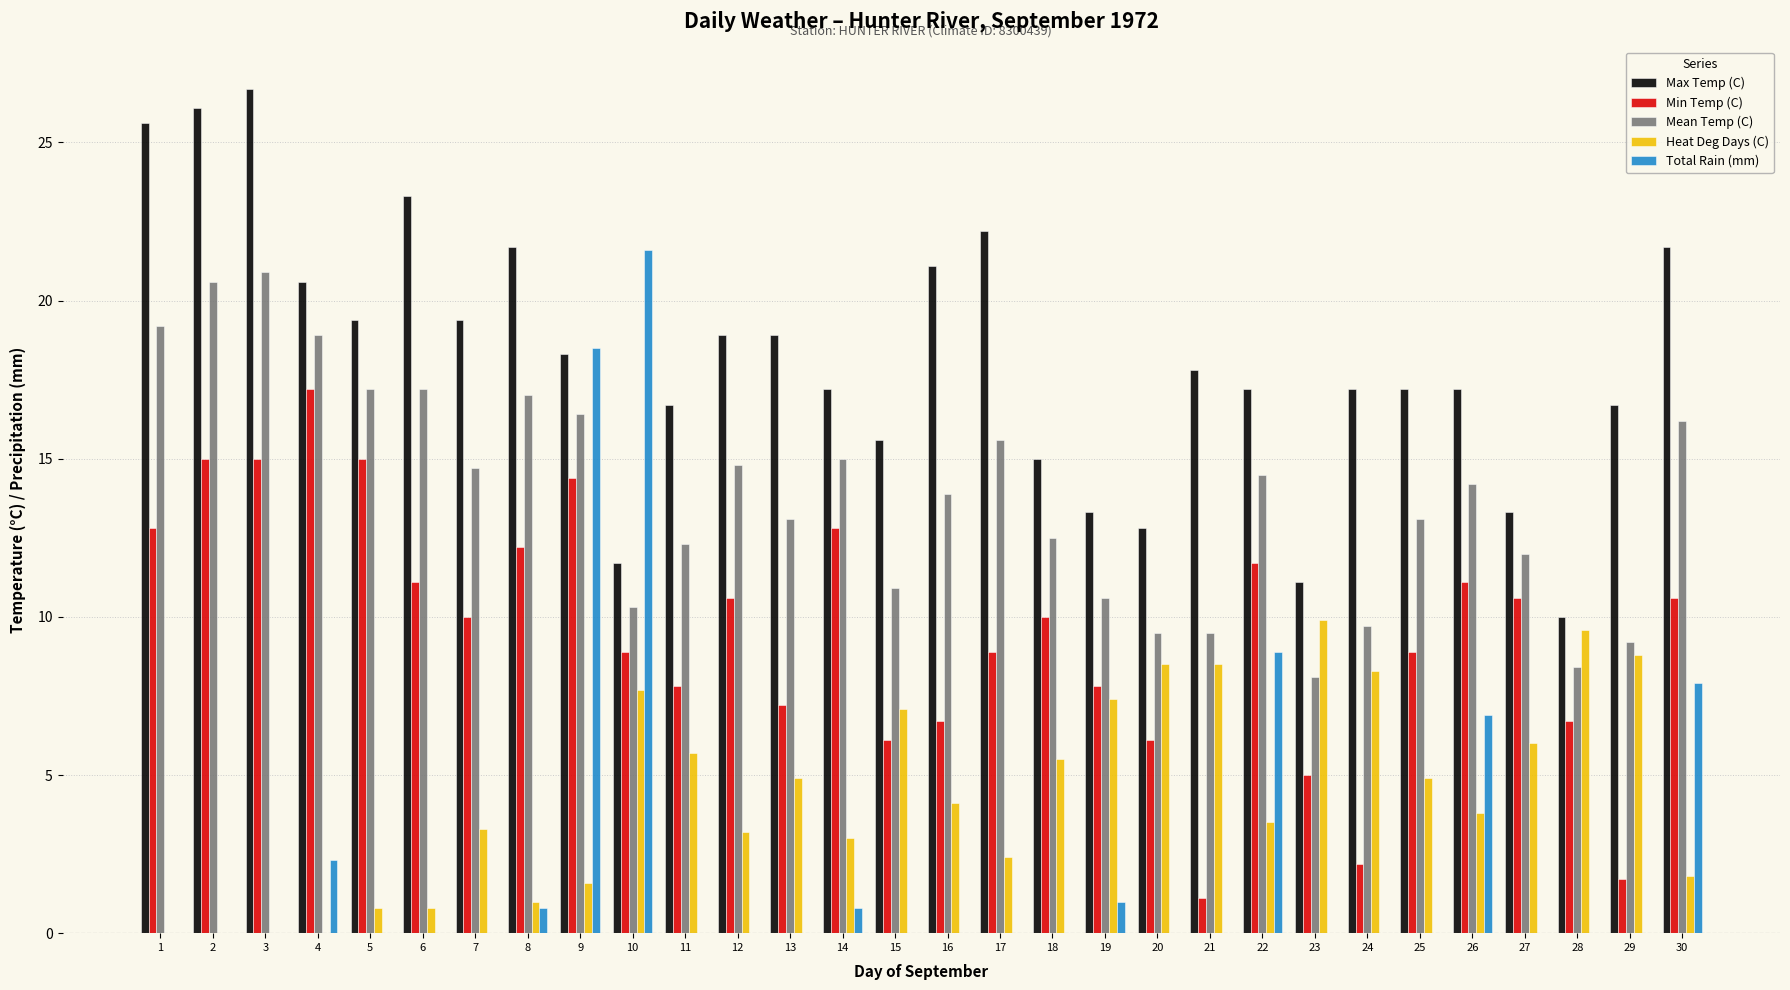

The value of Heat Deg Days (C) at 26 is 1.1. True or false?

False